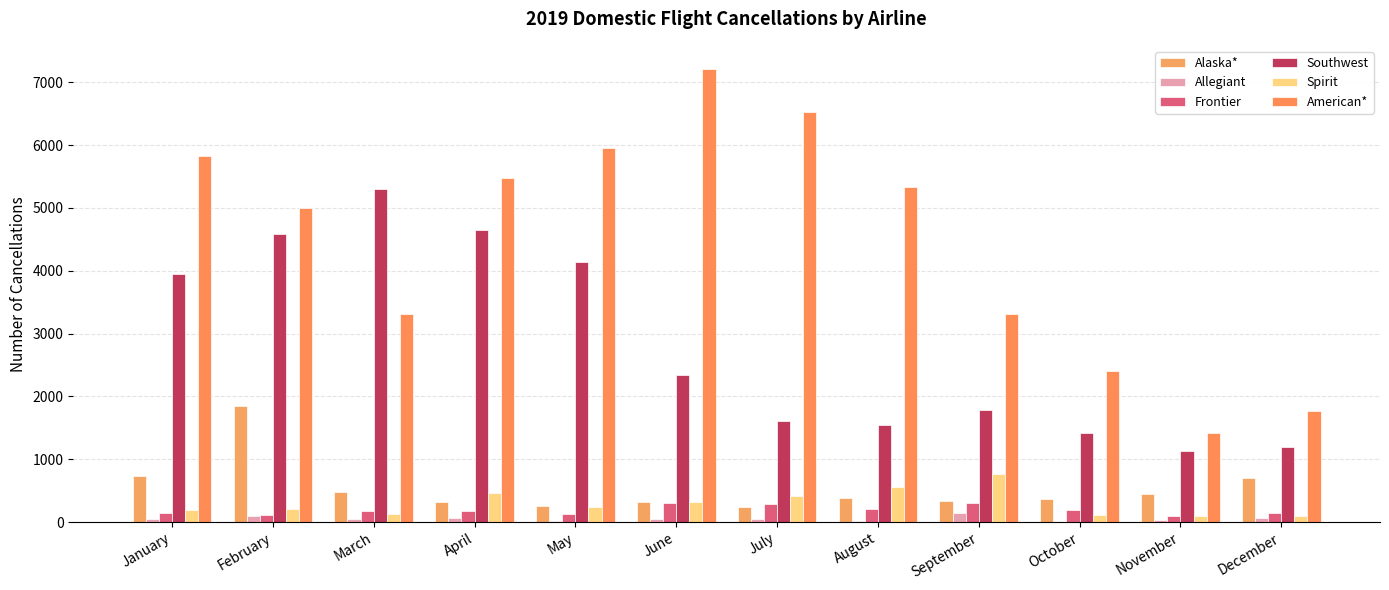

How many series are shown in this chart?

6